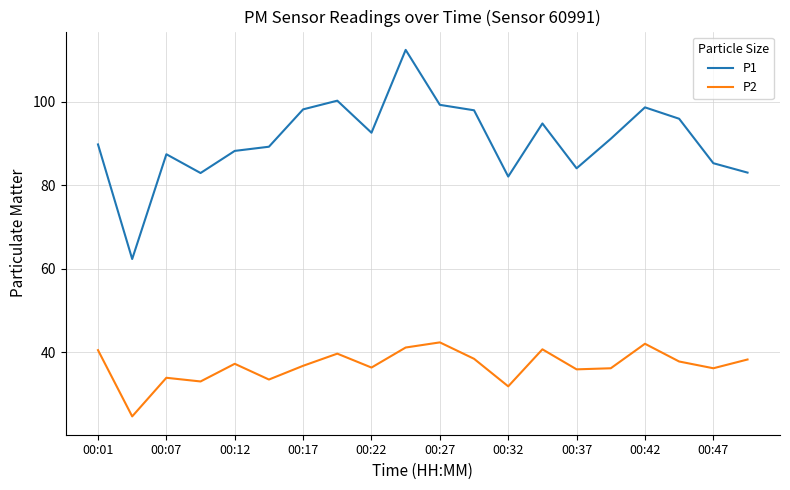

Rank the series by their maximum value, from lowest to highest.

P2, P1